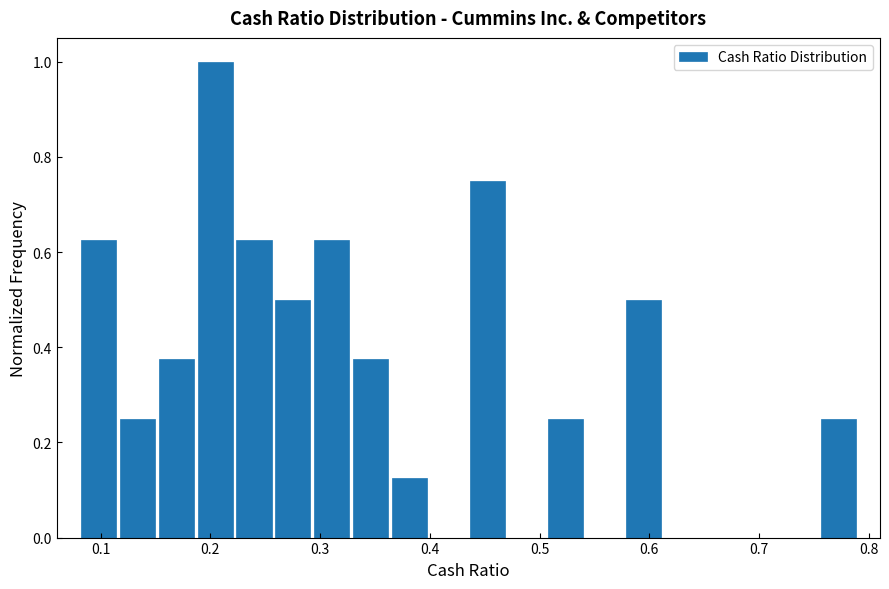

Read against the x-axis, roughly where is the centre of the tallest bar?

0.20